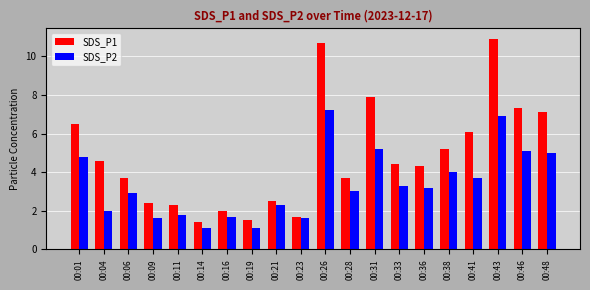

Which series changed the most between 00:04 and 00:19?

SDS_P1